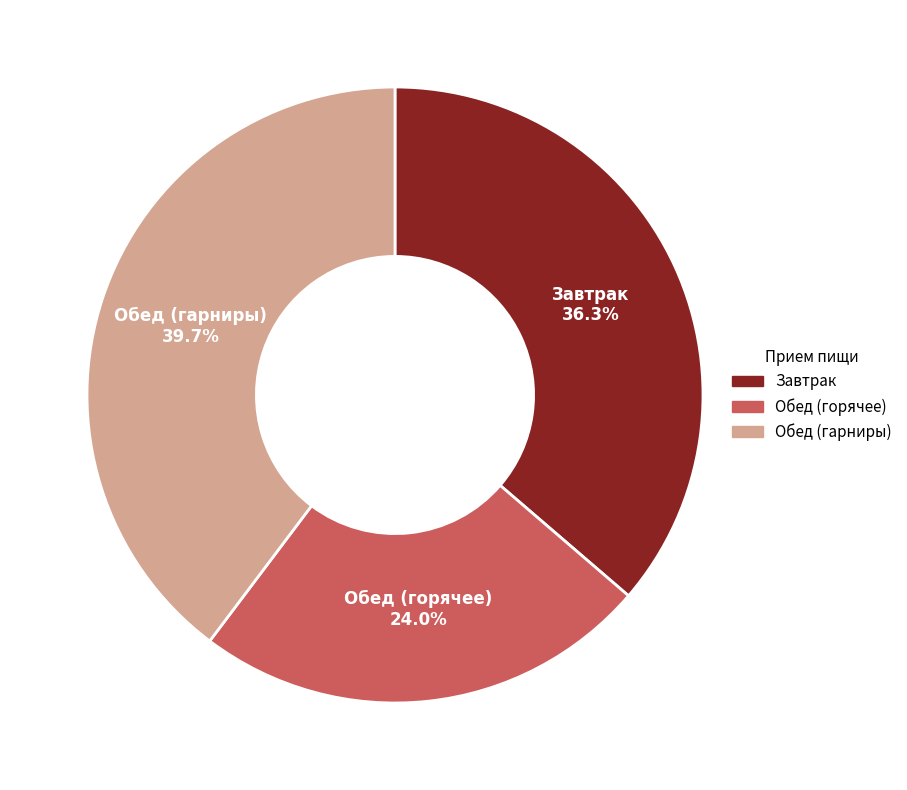

Is there a majority slice in this chart?

No